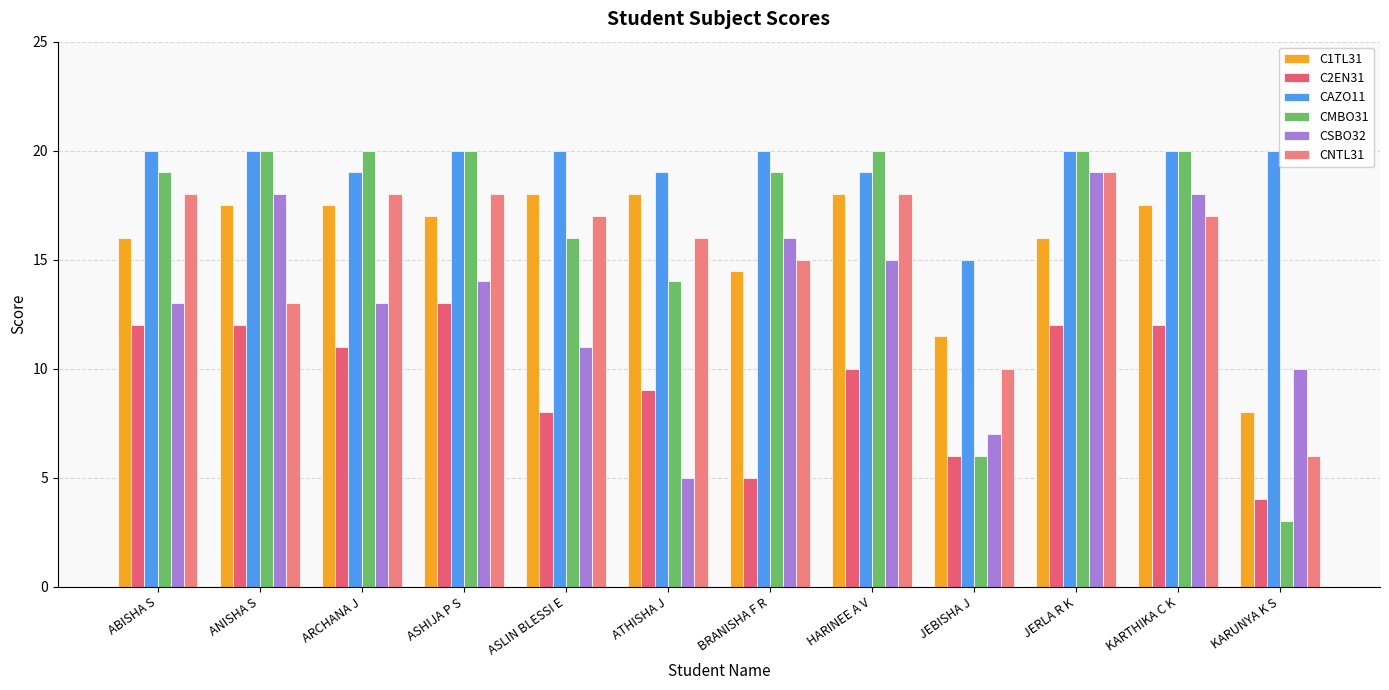

Rank the categories by C1TL31 value from lowest to highest.

KARUNYA K S, JEBISHA J, BRANISHA F R, ABISHA S, JERLA R K, ASHIJA P S, ANISHA S, ARCHANA J, KARTHIKA C K, ASLIN BLESSI E, ATHISHA J, HARINEE A V